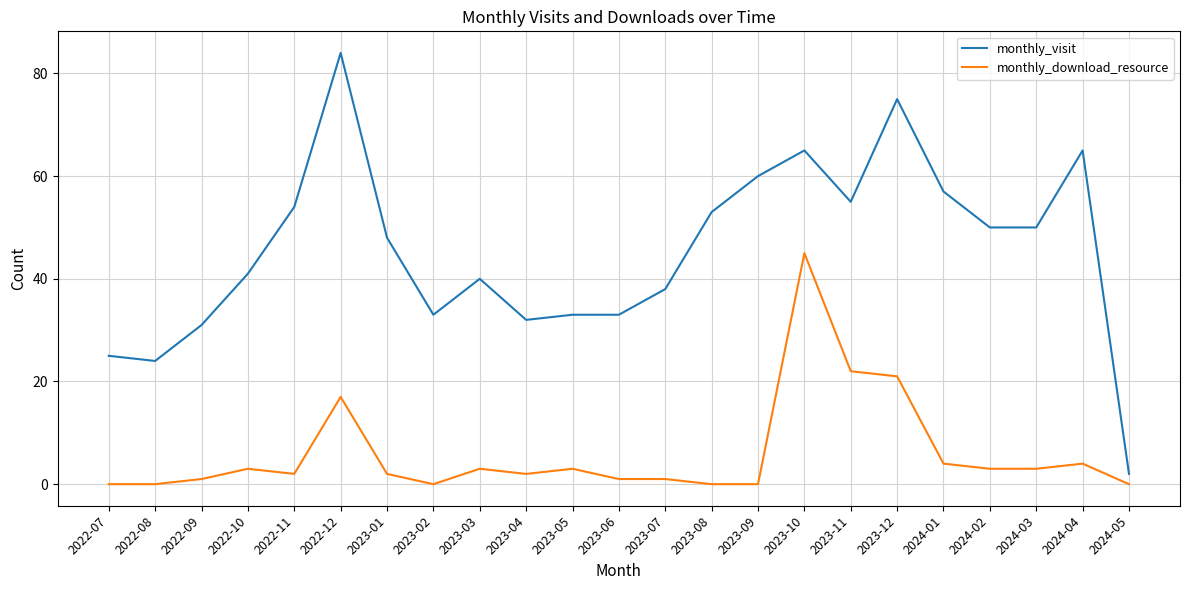

What is the maximum value shown in the chart?

84